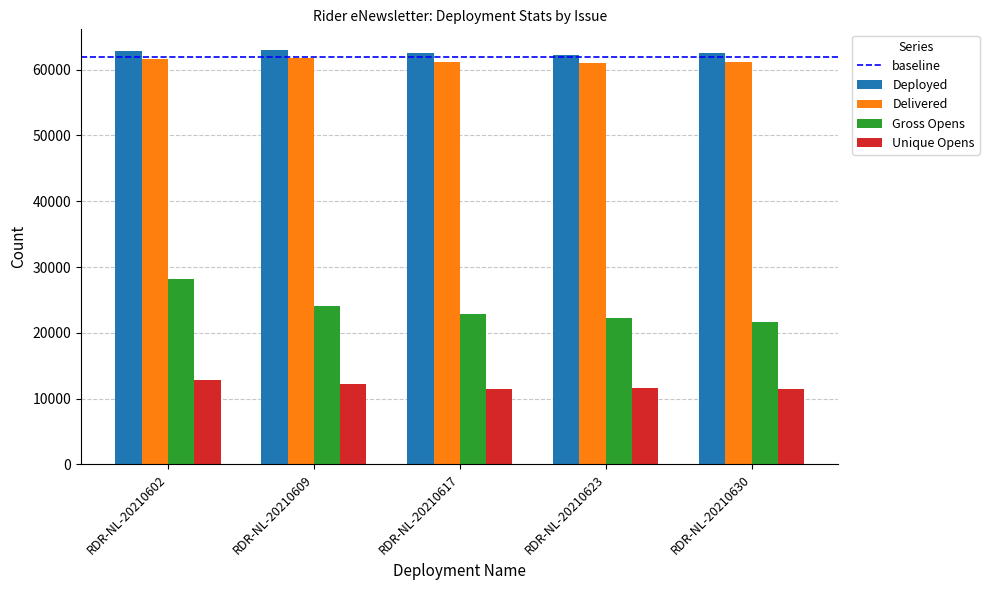

True or false: Delivered has a value of 61228 at RDR-NL-20210617.

True